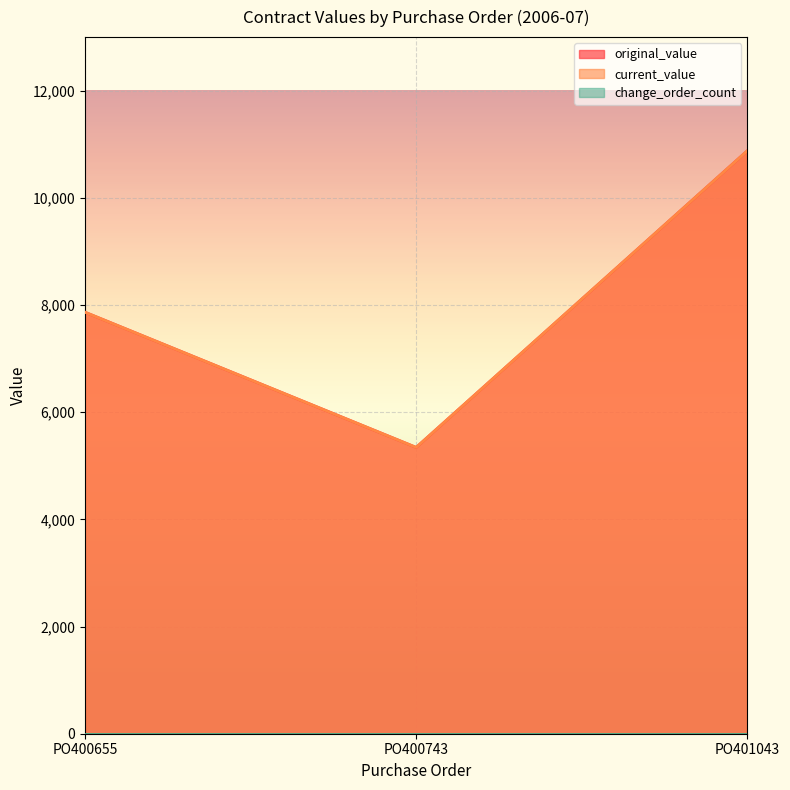

At which label does current_value first exceed 7866?

PO400655